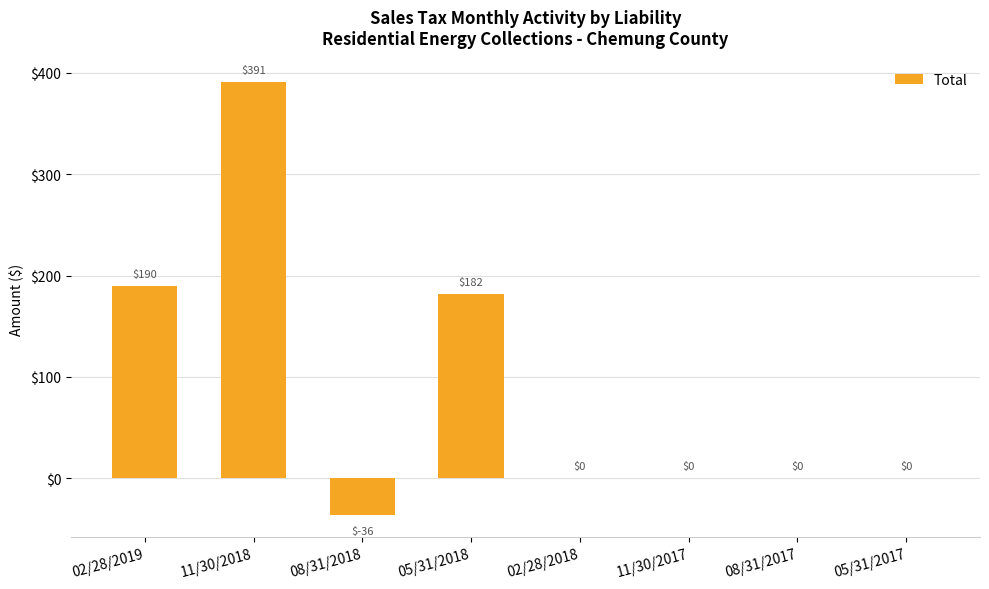

What is the change in value from 08/31/2018 to 02/28/2018?

+36.3